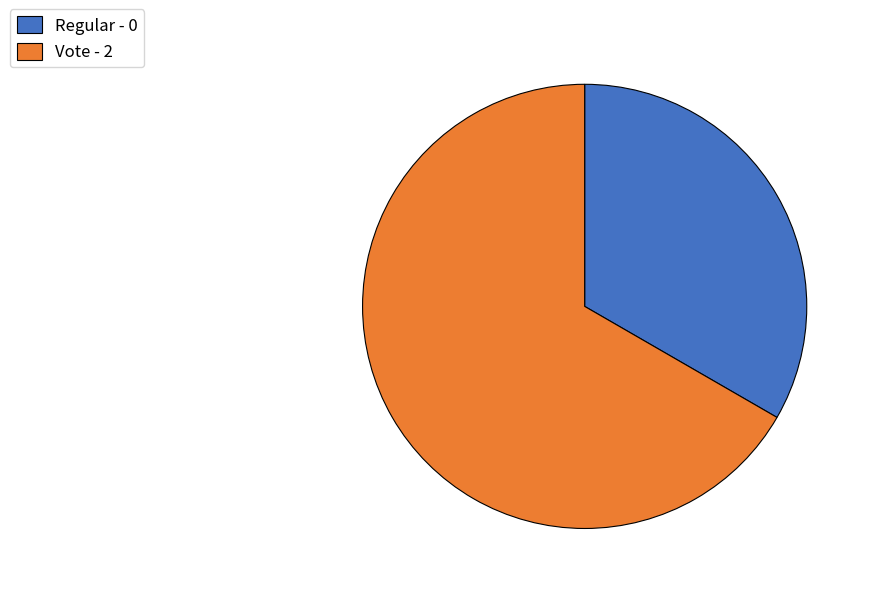

Which has a higher value, Vote - 2 or Regular - 0?

Vote - 2